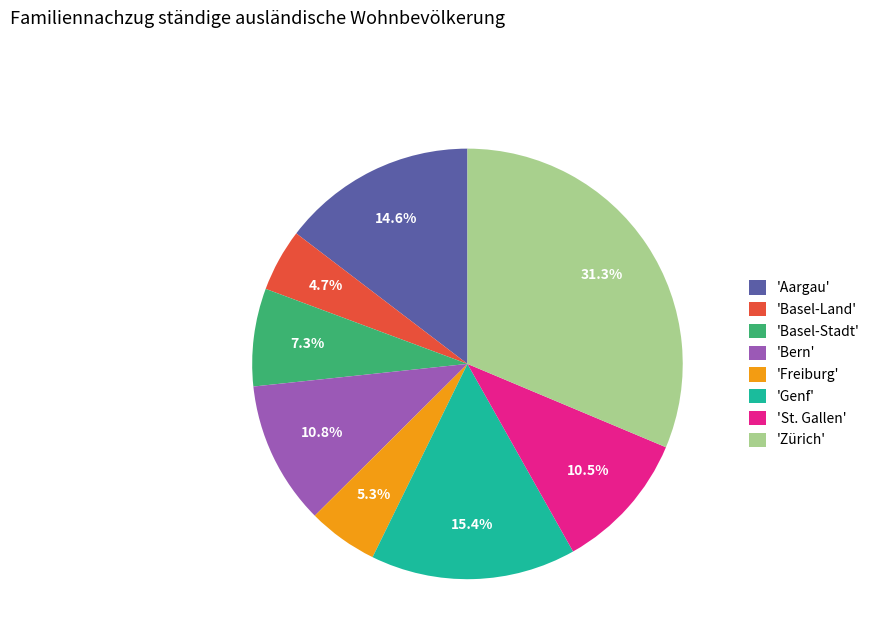

Is the sum of 'Basel-Stadt' and 'Zürich' greater than half?

No